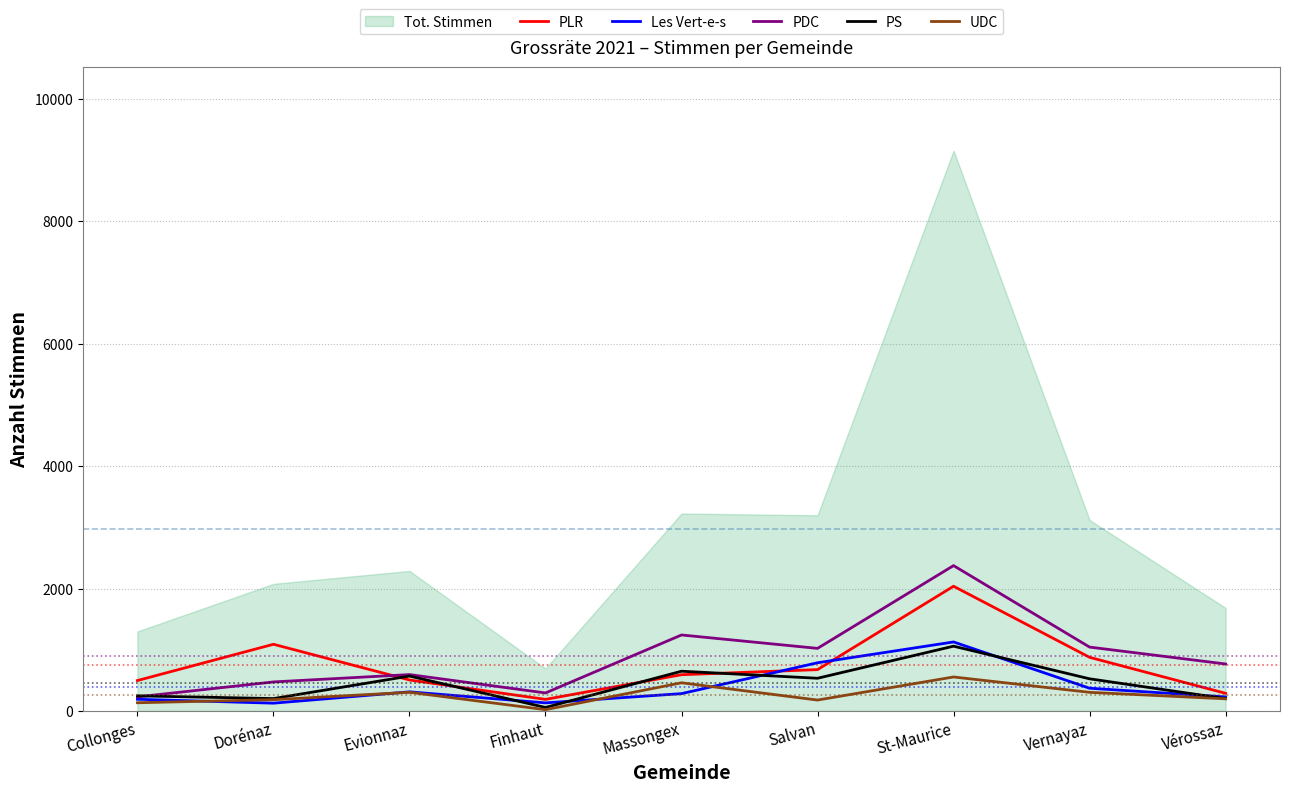

The value of Les Vert-e-s at Salvan is 1182. True or false?

False